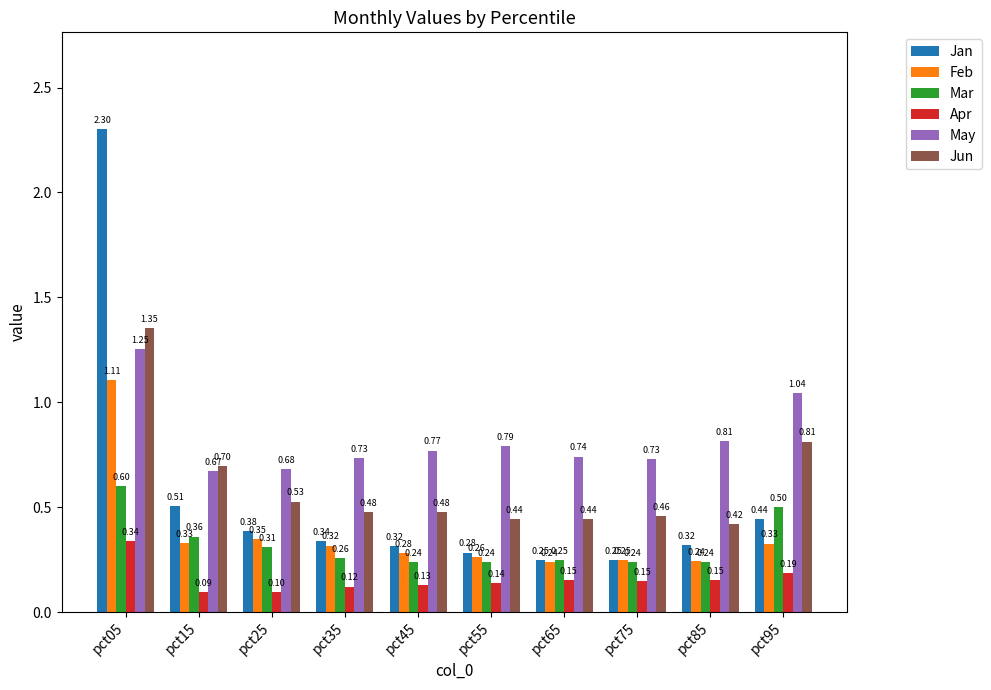

What is the average value of the Jun series?

0.6